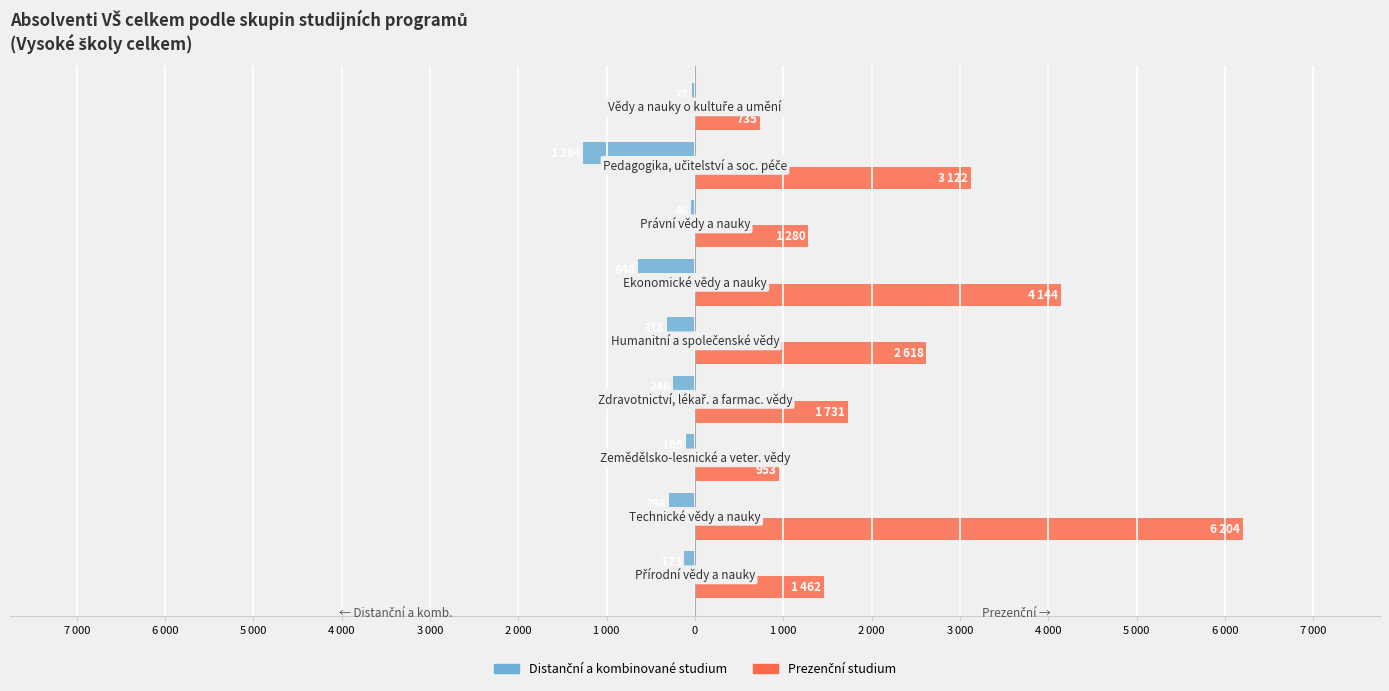

Reading right to left, what are all the values shown in this chart?

Distanční a kombinované studium: 1 000=-37	0=-1264	1 000=-46	2 000=-648	3 000=-318	4 000=-246	5 000=-105	6 000=-298	7 000=-123
Prezenční studium: 1 000=735	0=3122	1 000=1280	2 000=4144	3 000=2618	4 000=1731	5 000=953	6 000=6204	7 000=1462